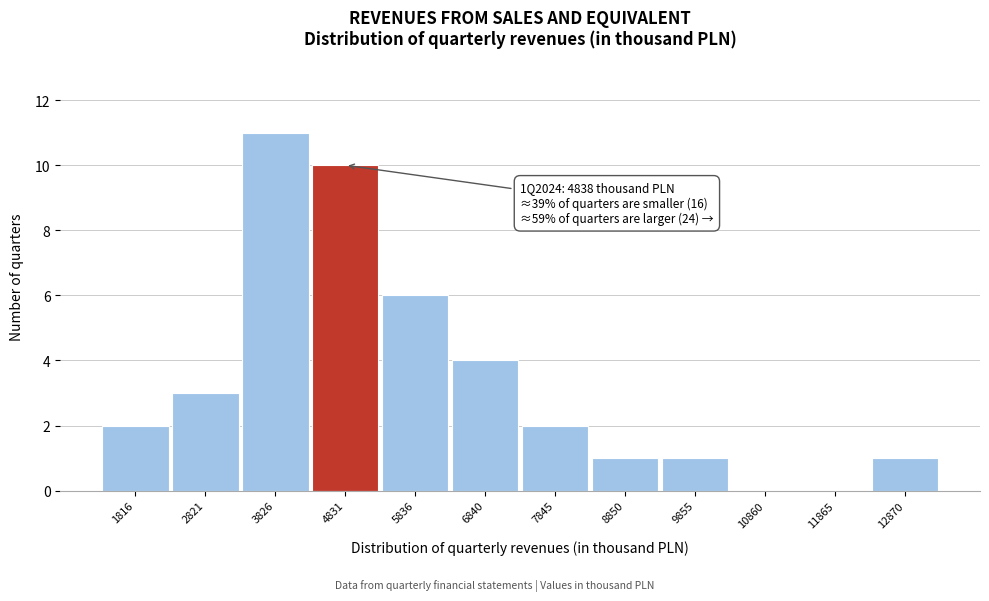

Reading left to right, extract all data points from this chart.

1816=2	2821=3	3826=11	4831=10	5836=6	6840=4	7845=2	8850=1	9855=1	10860=0	11865=0	12870=1